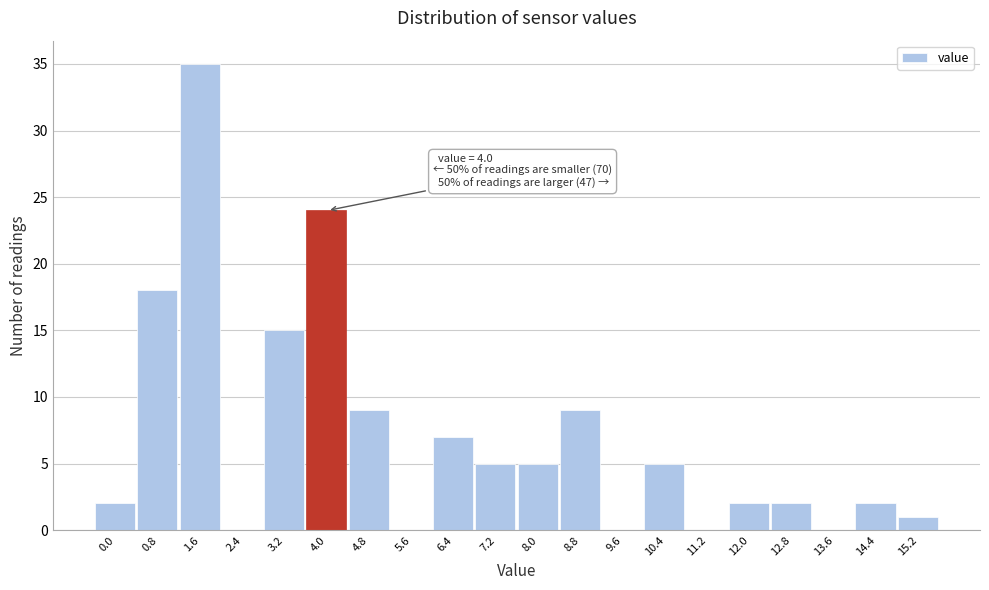

Which category has the highest value across all series?

1.6